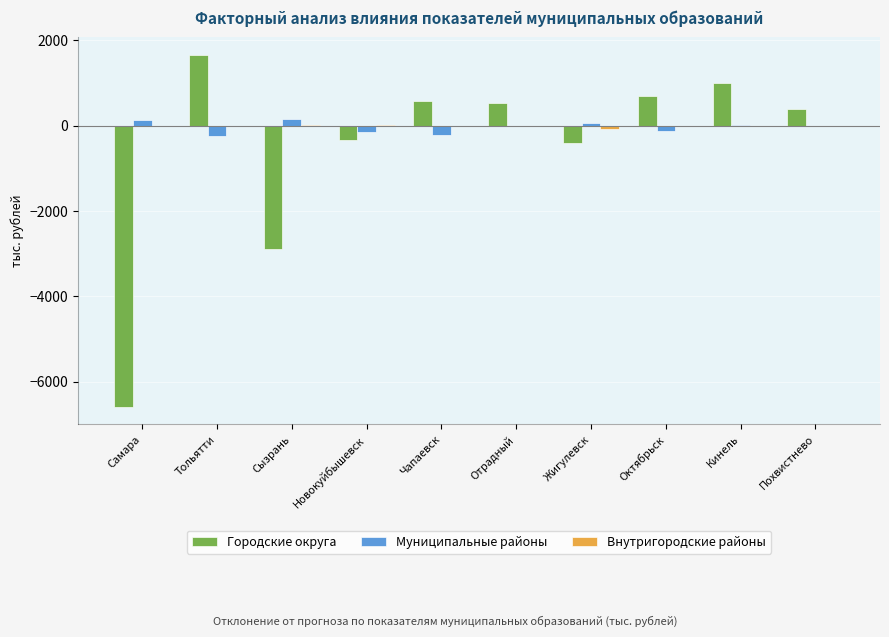

The value of Городские округа at Самара is -2995.3. True or false?

False